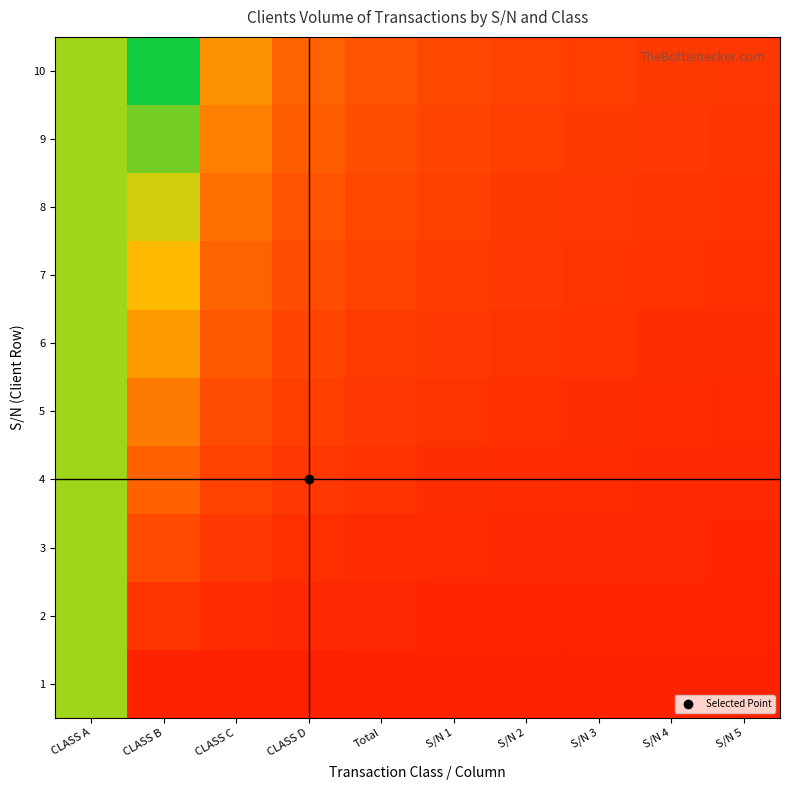

At which category is the sum across all series the highest?

CLASS A